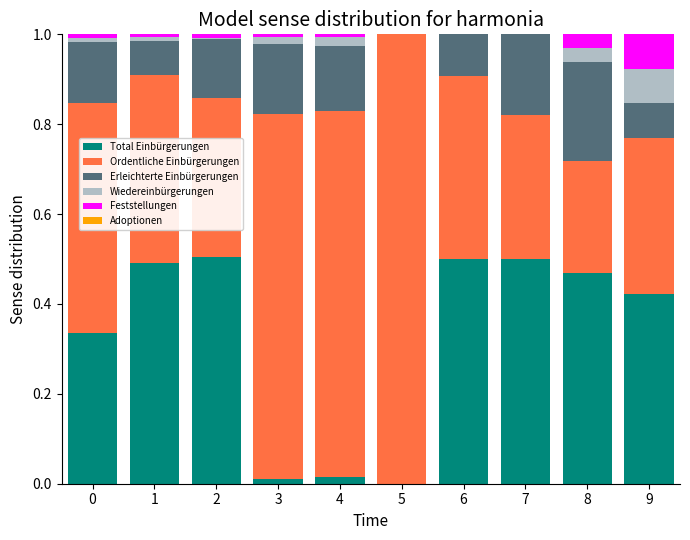

Count the number of data series in this chart.

5